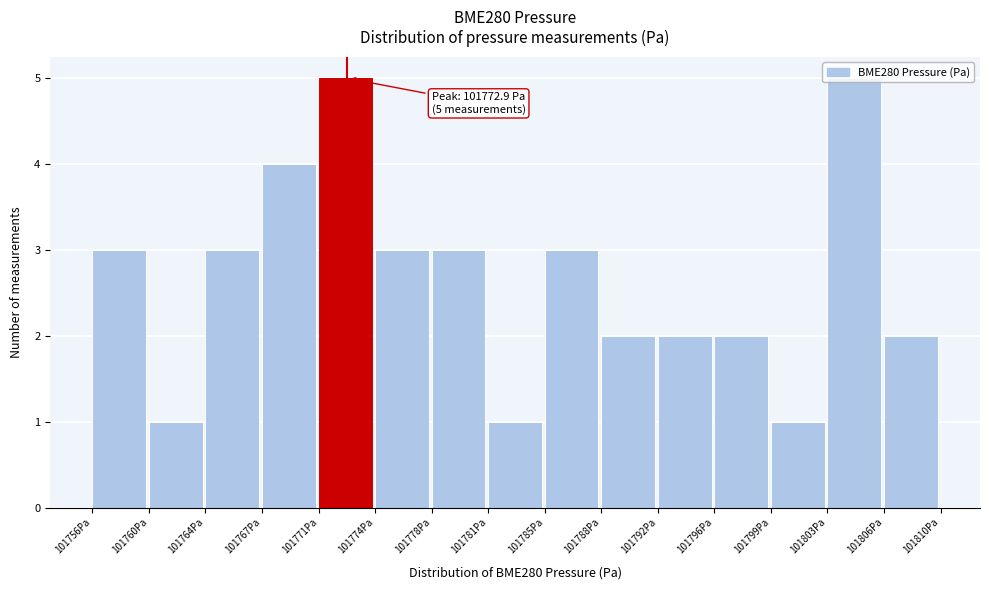

What is the ratio of the value at 101785Pa to the value at 101778Pa?

1.0